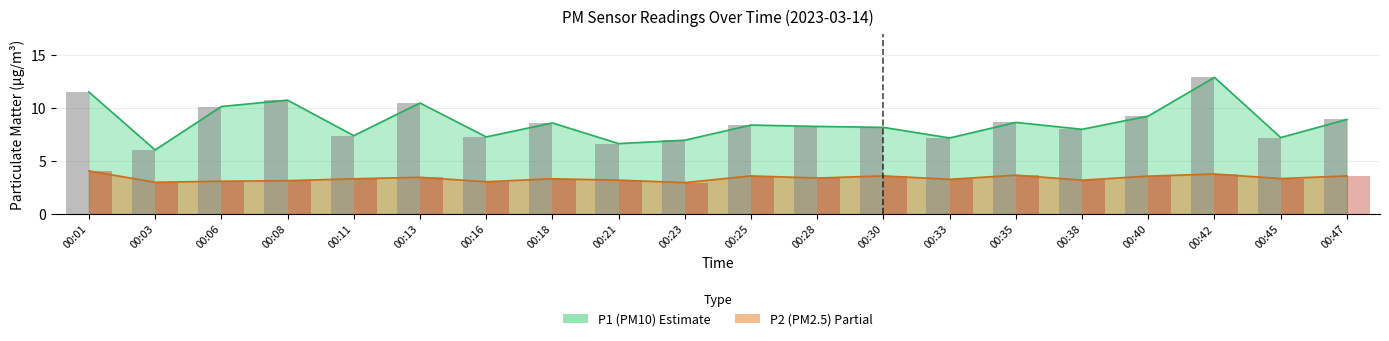

True or false: P2 bar has a value of 0.9 at 00:42.

False